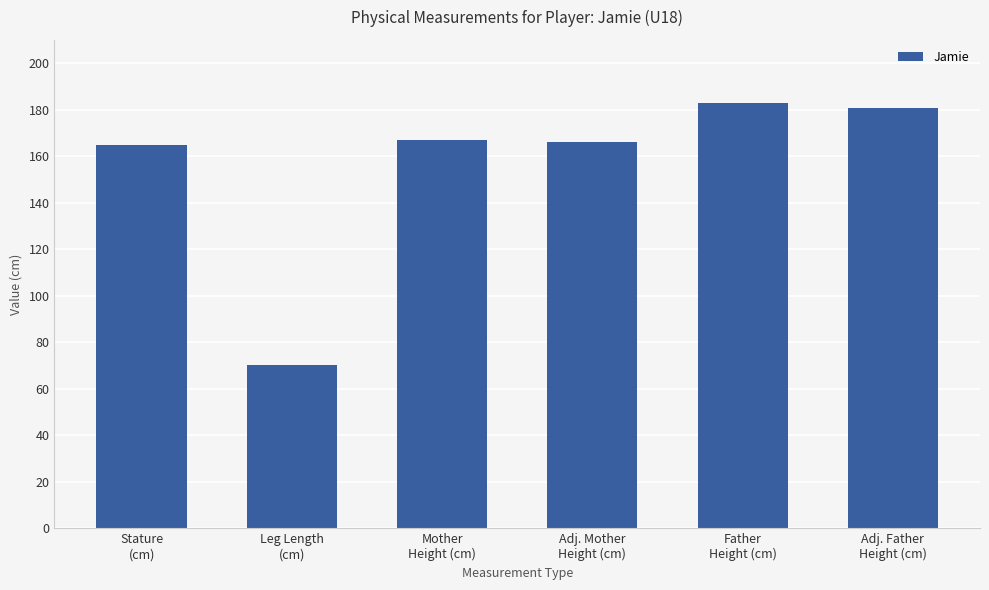

What is the smallest value displayed?

70.0